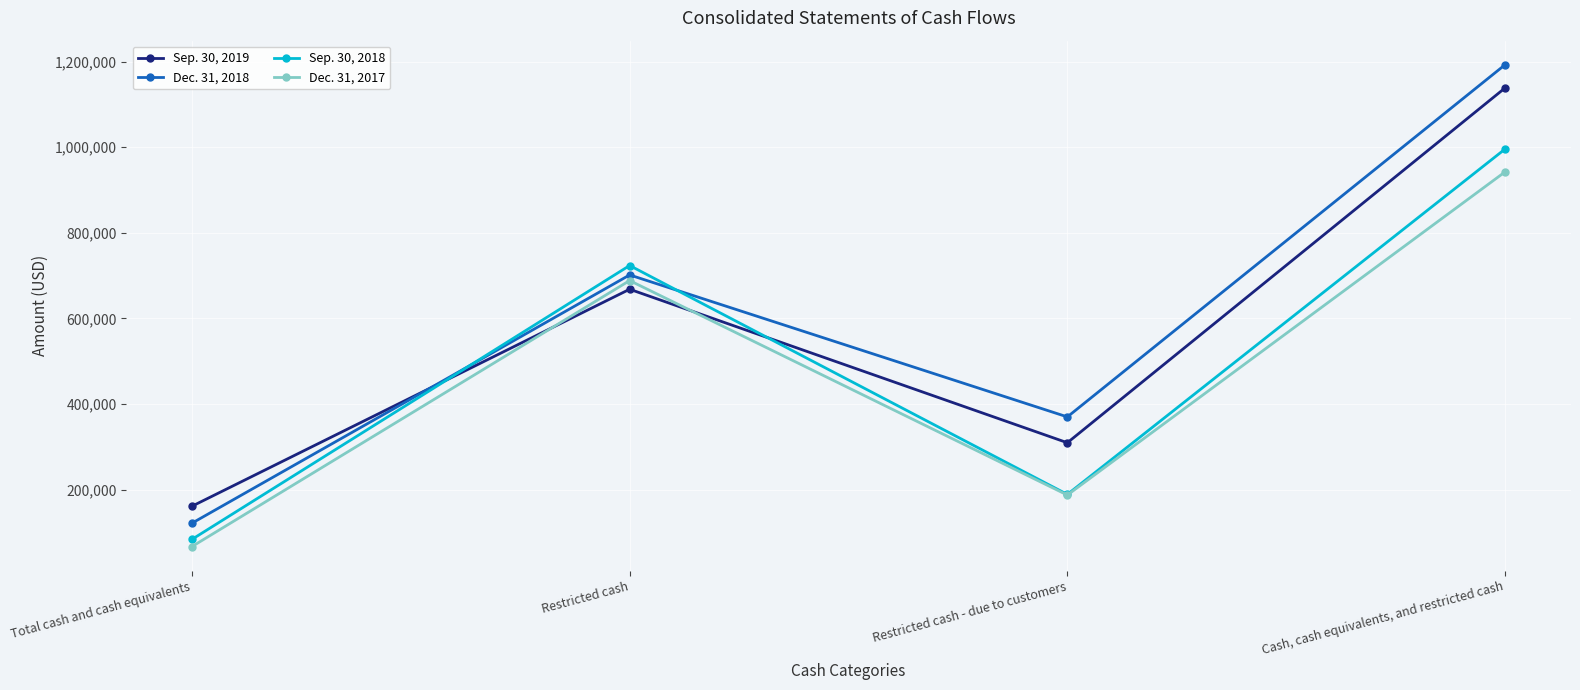

Is this an area chart (filled region under the line)?

No